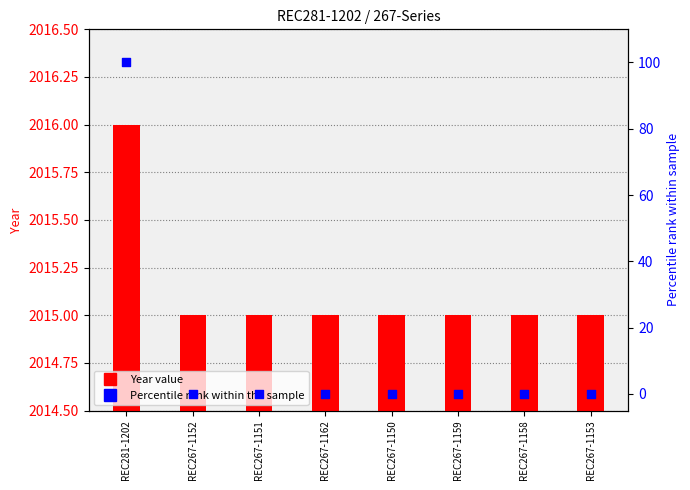

Is the value of Year value at REC267-1159 greater than the value of Percentile rank at REC267-1152?

Yes